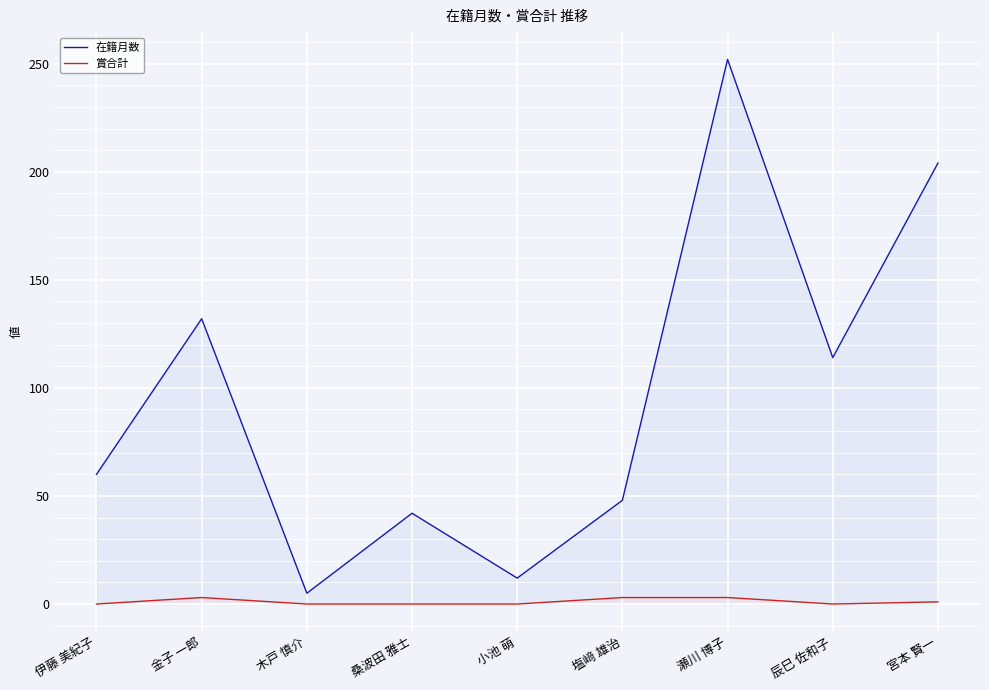

What is the difference between the 在籍月数 values at 辰巳 佐和子 and 伊藤 美紀子?

54